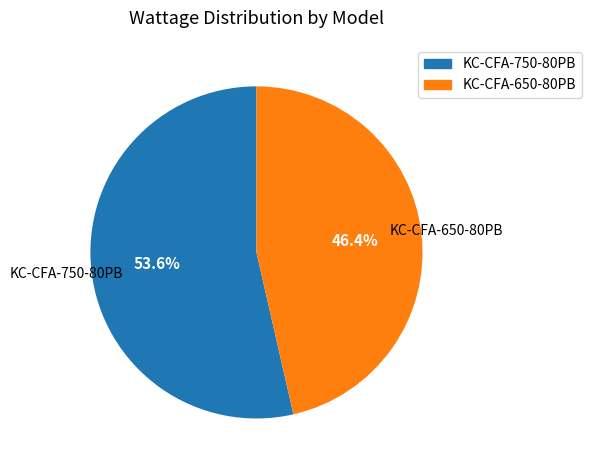

To the nearest percent, what portion does KC-CFA-650-80PB represent?

46%